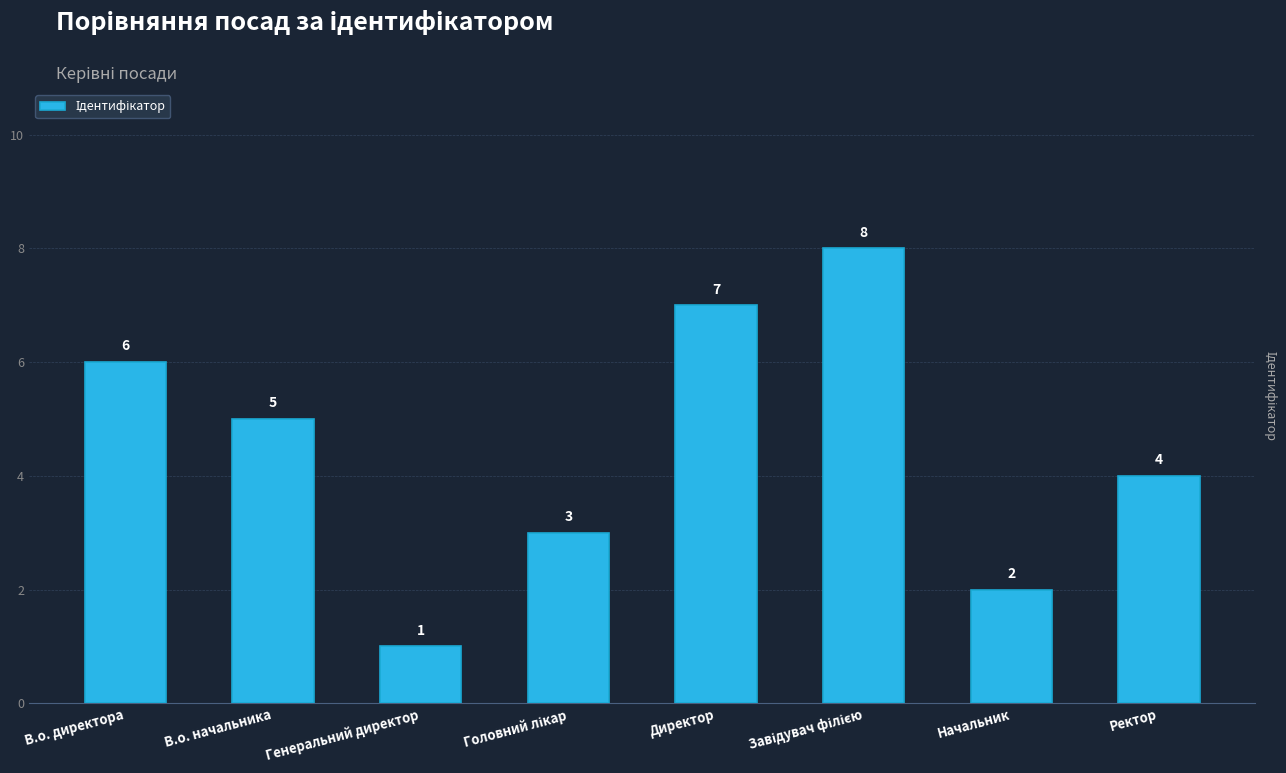

What is the label of the 7th bar from the right?

В.о. начальника